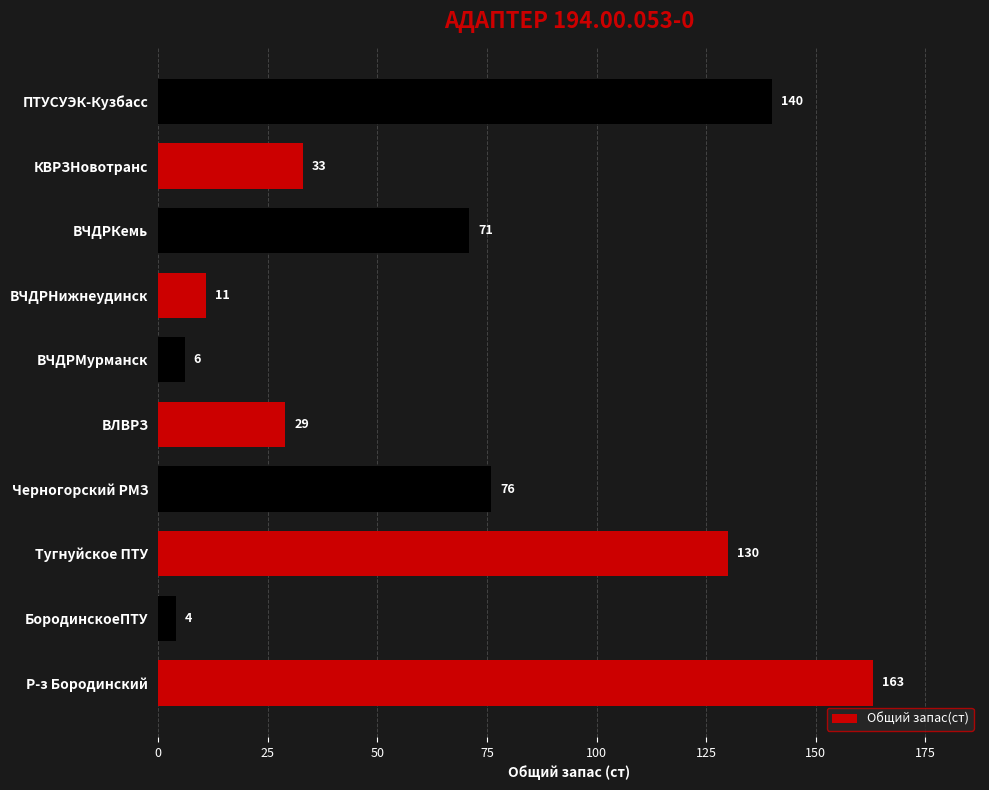

Which label corresponds to the smallest value in the chart?

БородинскоеПТУ